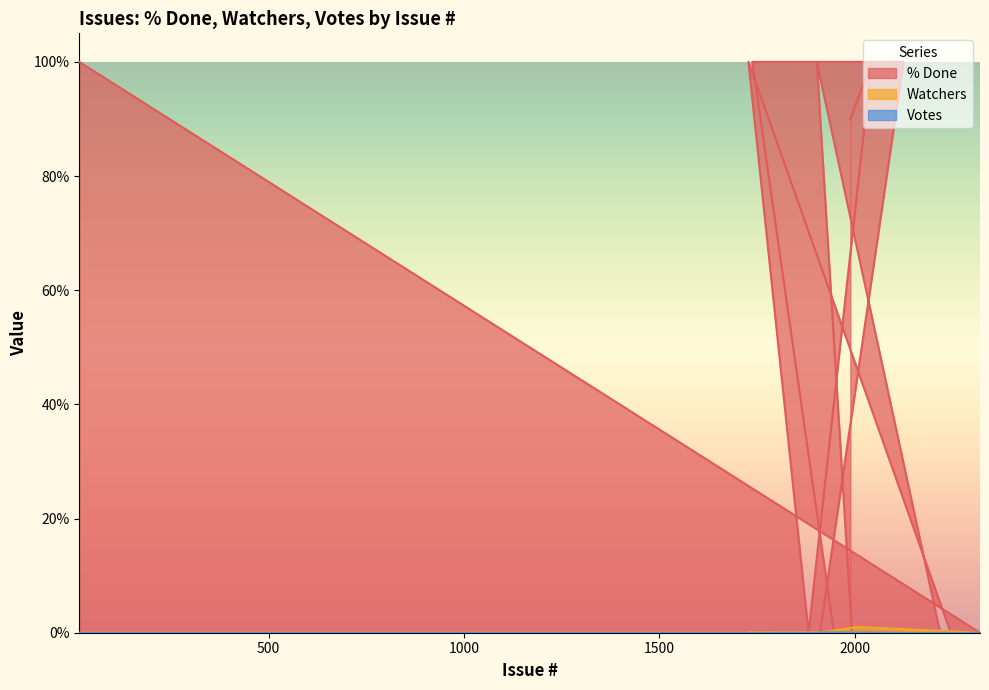

At which category is the sum across all series the highest?

2043